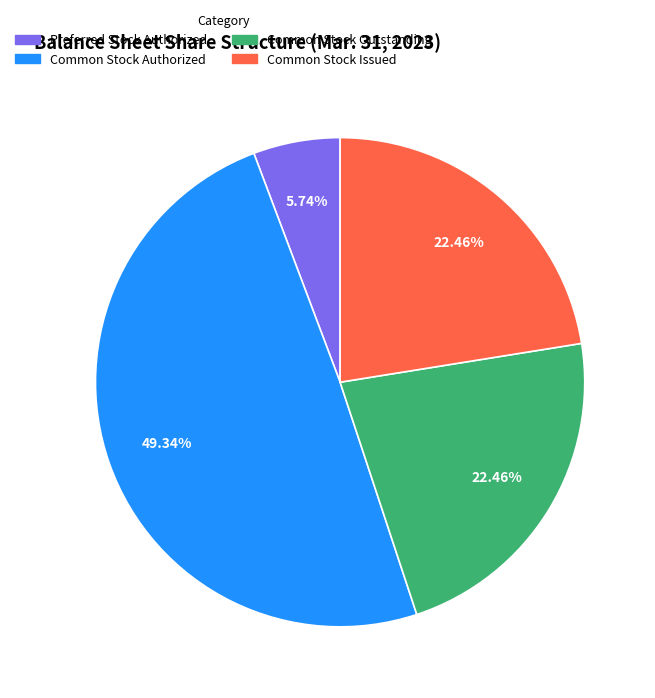

True or false: Common Stock Outstanding accounts for 22% of the total.

True